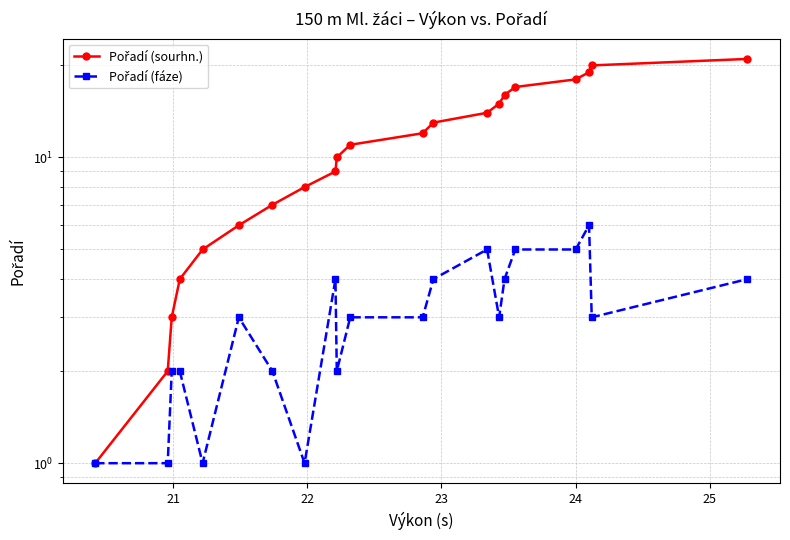

True or false: Pořadí (sourhn.) has more than 2 interior local peaks.

False